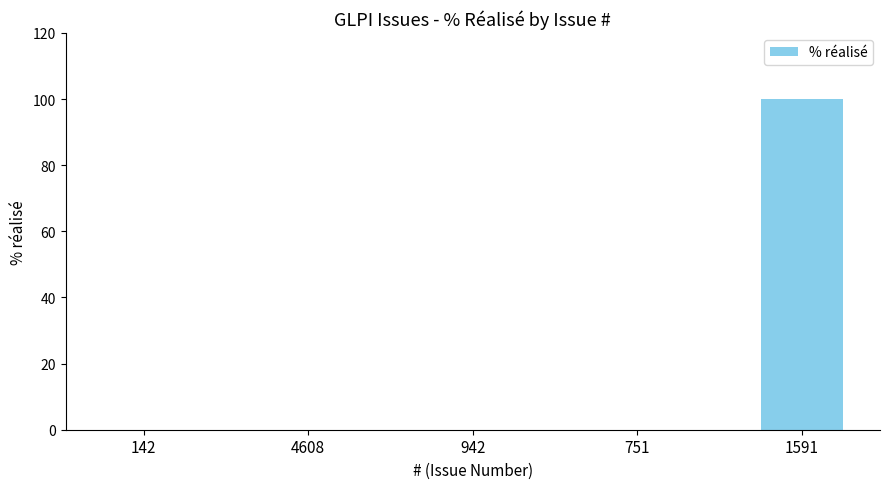

What is the greatest value displayed?

100